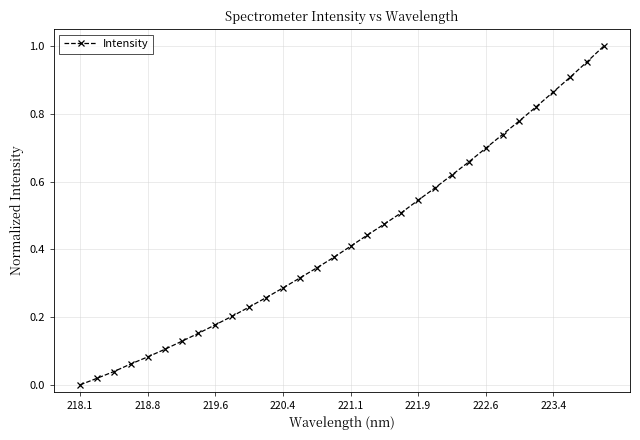

What is the sum of all values?

13.8